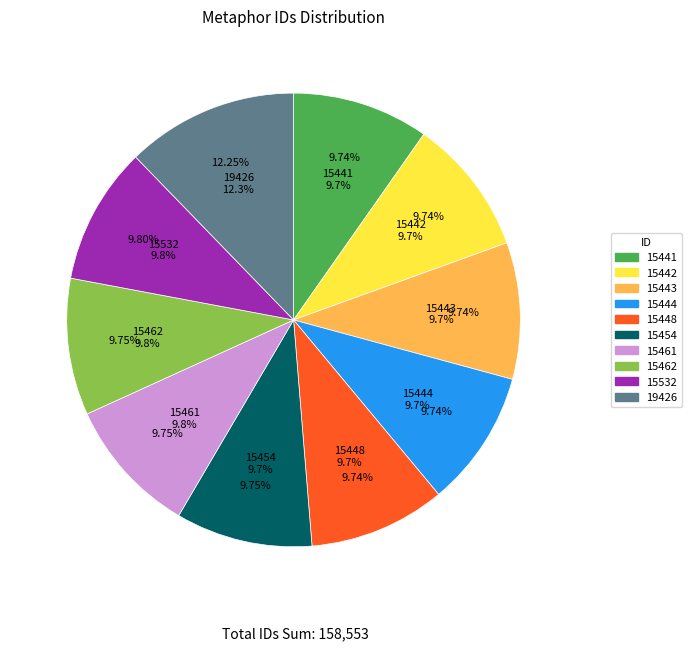

Count the number of slices in the pie.

10